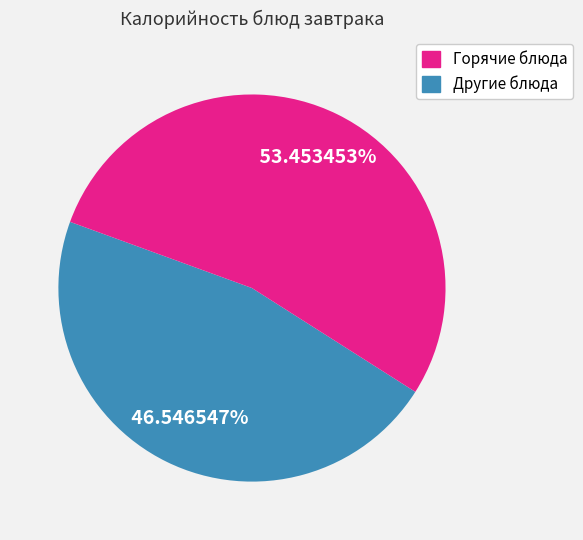

Is there a majority slice in this chart?

Yes